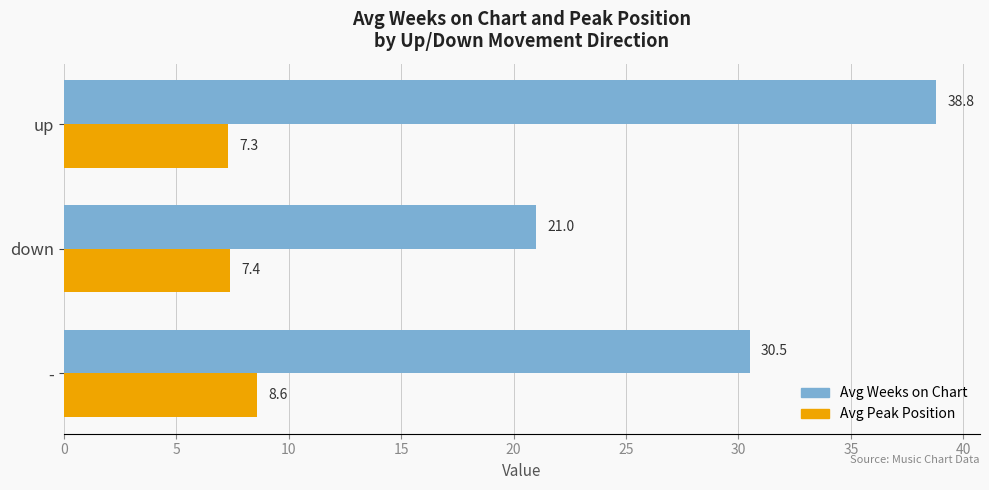

The Avg Weeks on Chart series shows 7.9 at down. True or false?

False